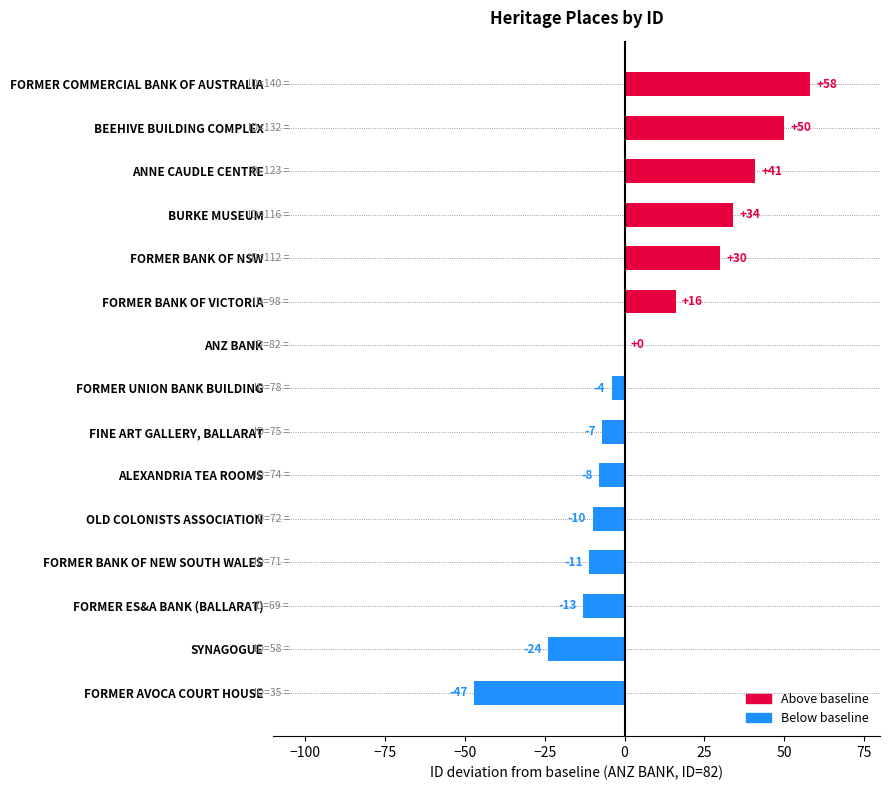

What is the greatest value displayed?

58